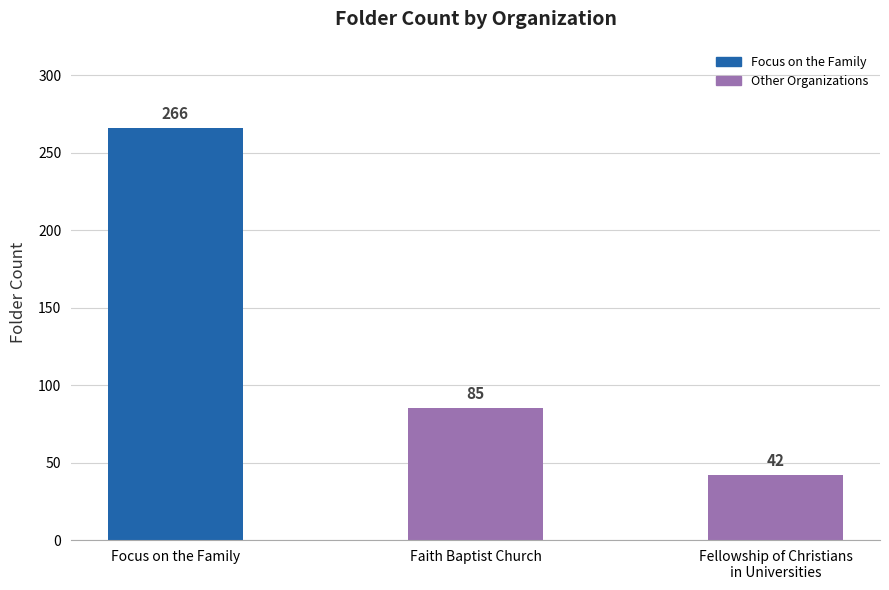

Rank the categories by value from lowest to highest.

Fellowship of Christians
in Universities, Faith Baptist Church, Focus on the Family